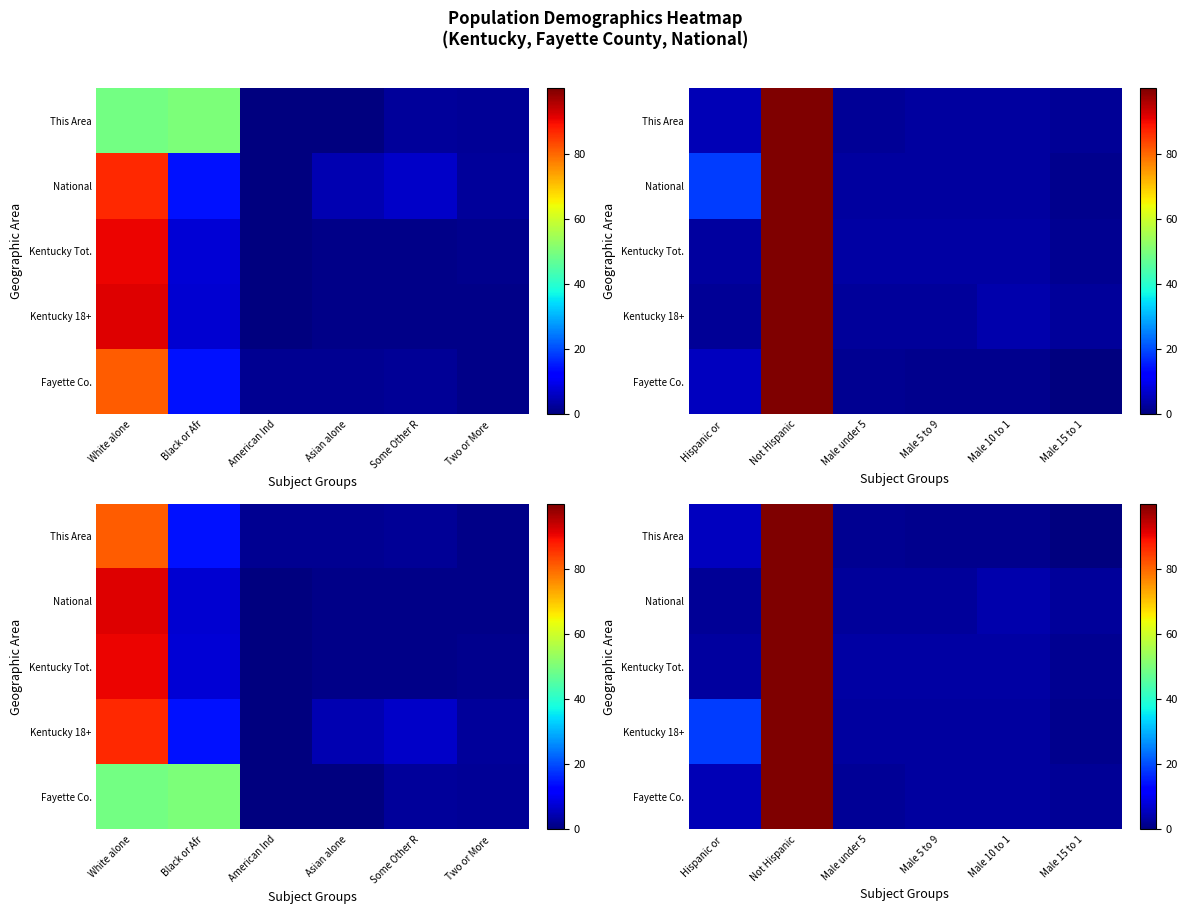

How many distinct data groups are displayed?

5